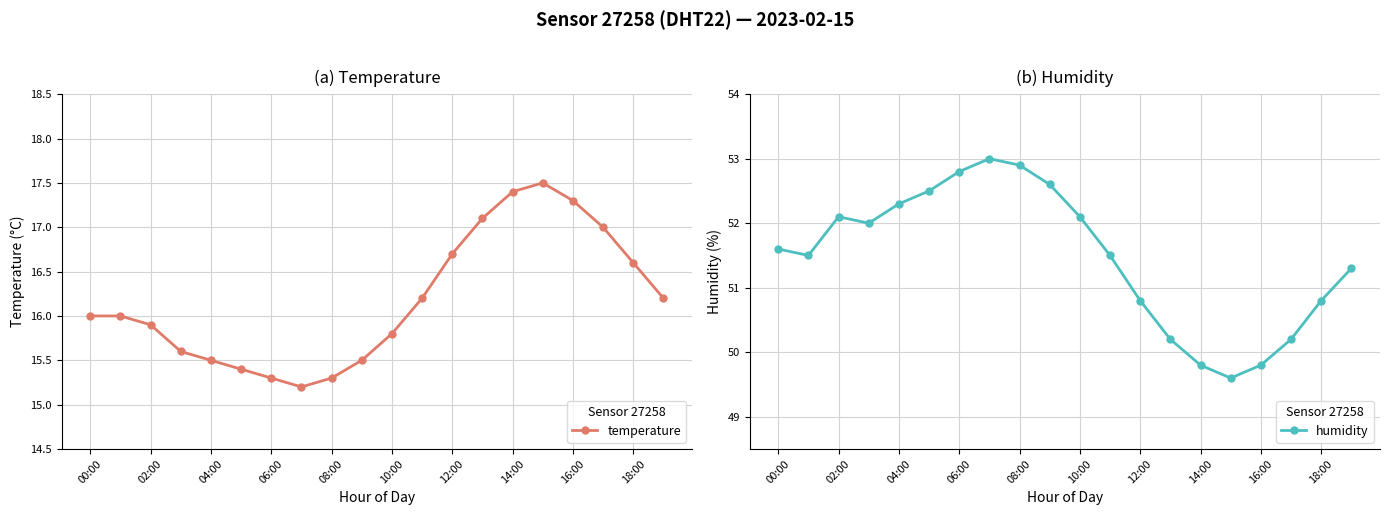

What is the difference between the maximum and second lowest values in the humidity series?

3.2